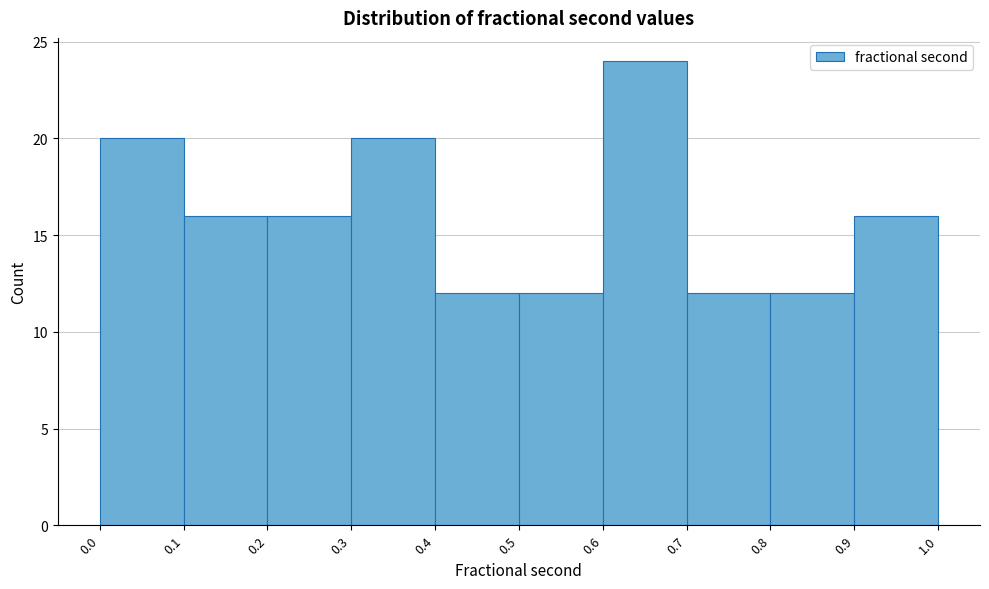

Reading left to right, transcribe this chart: for each bar, give the range it covers on the x-axis and its height. The values are not printed on the chart, so give them approximately, as read against the axis.

0.0 to 0.1: 20
0.1 to 0.2: 16
0.2 to 0.3: 16
0.3 to 0.4: 20
0.4 to 0.5: 12
0.5 to 0.6: 12
0.6 to 0.7: 24
0.7 to 0.8: 12
0.8 to 0.9: 12
0.9 to 1.0: 16